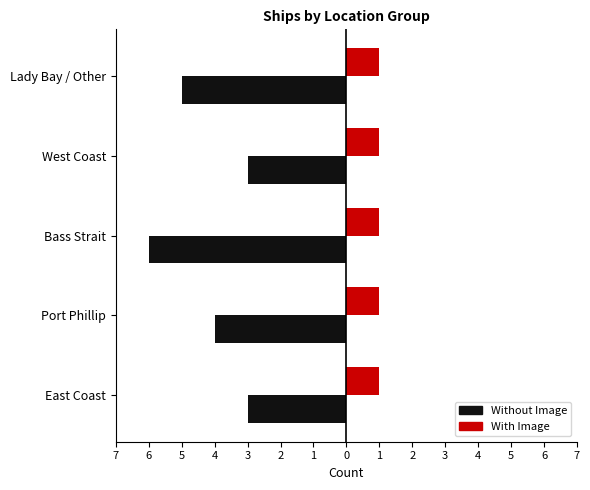

What are all the series names shown in the legend?

Without Image, With Image